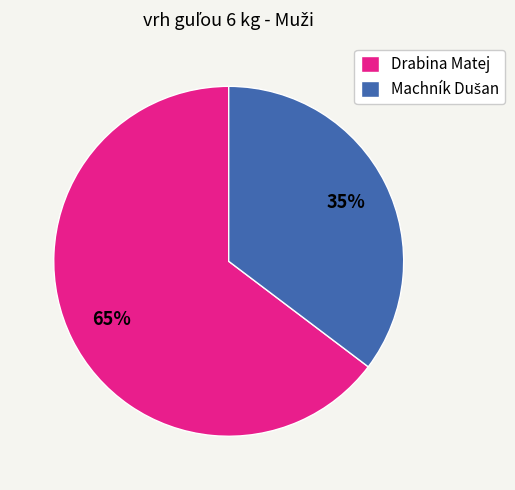

Which slice is the largest?

Drabina Matej